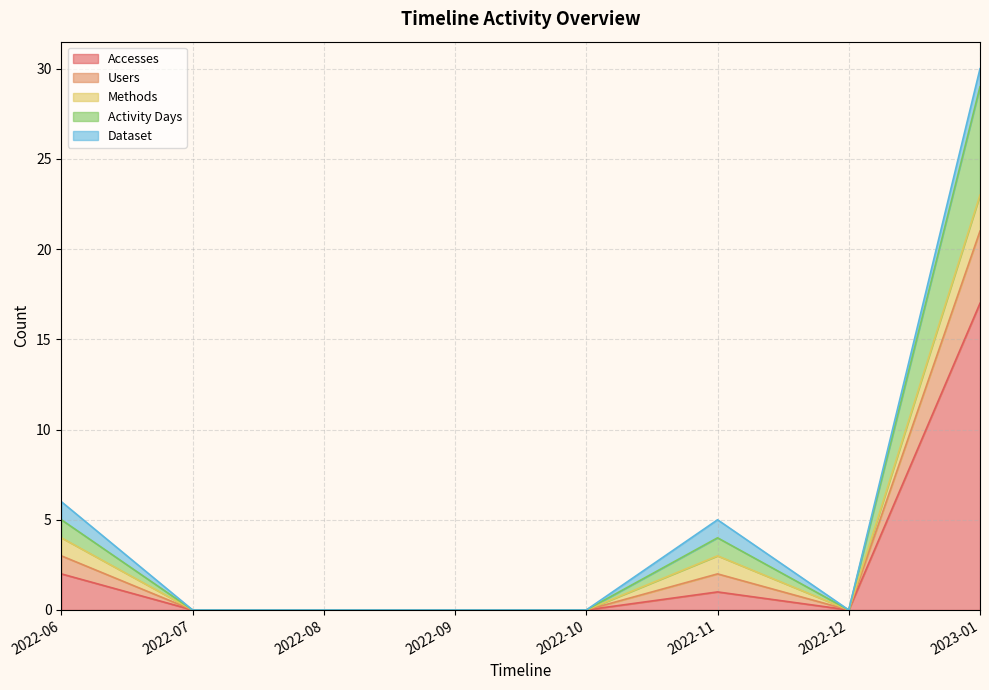

At which category is the sum across all series the highest?

2023-01